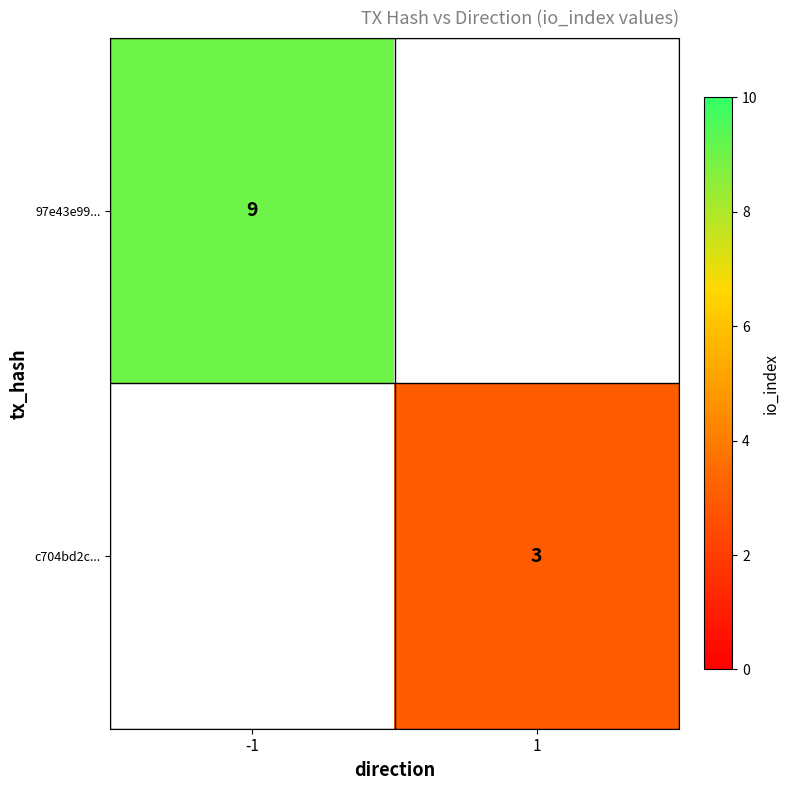

The value of 97e43e99... at -1 is 9. True or false?

True